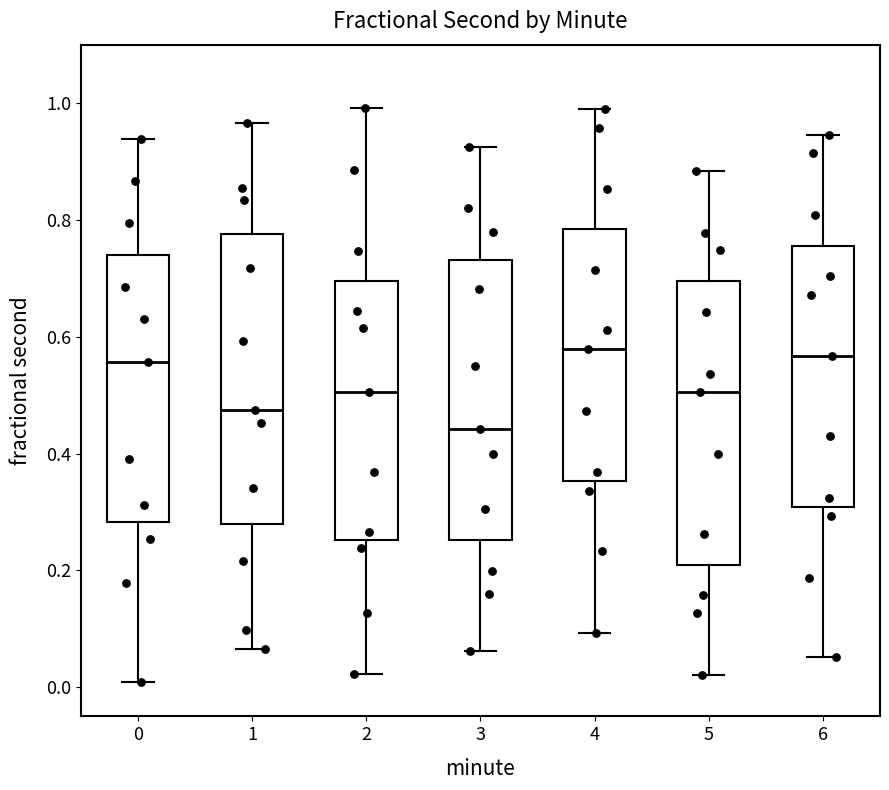

Where does the median line of the box at x = 4 sit on the y-axis? The values are not printed on the chart, so give them approximately, as read against the axis.

0.58